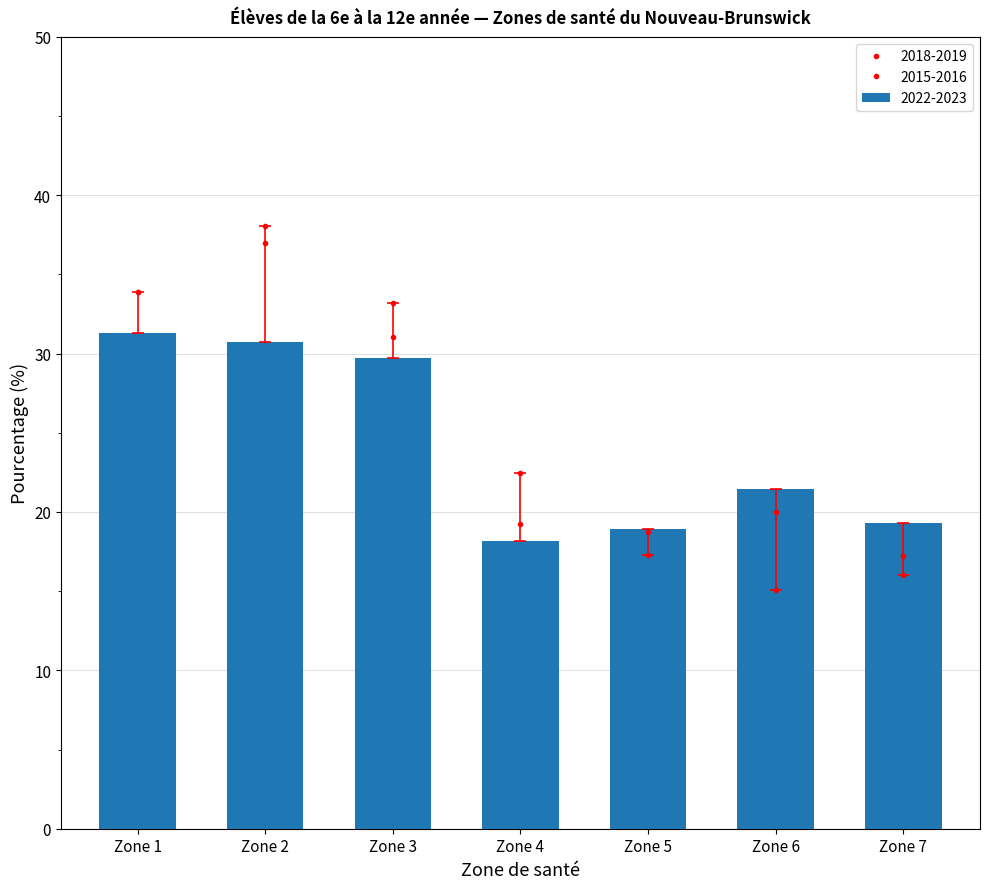

How many distinct data groups are displayed?

3